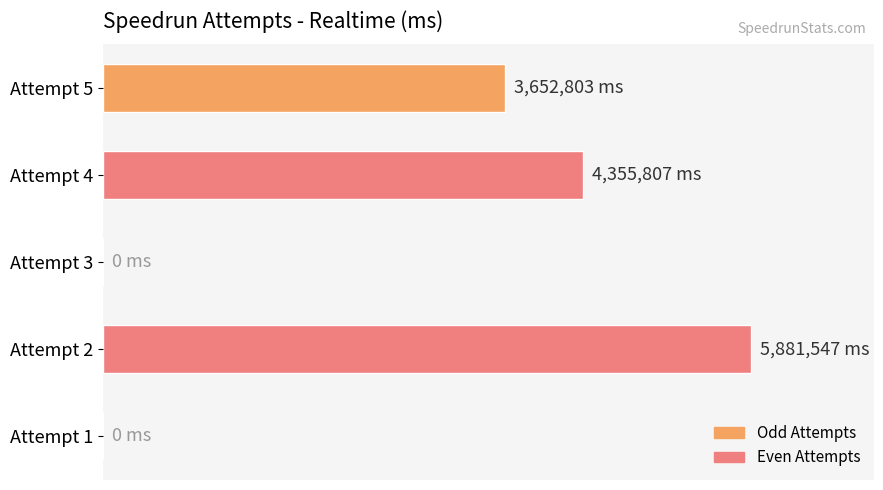

What is the difference between the maximum and minimum values?

5881547